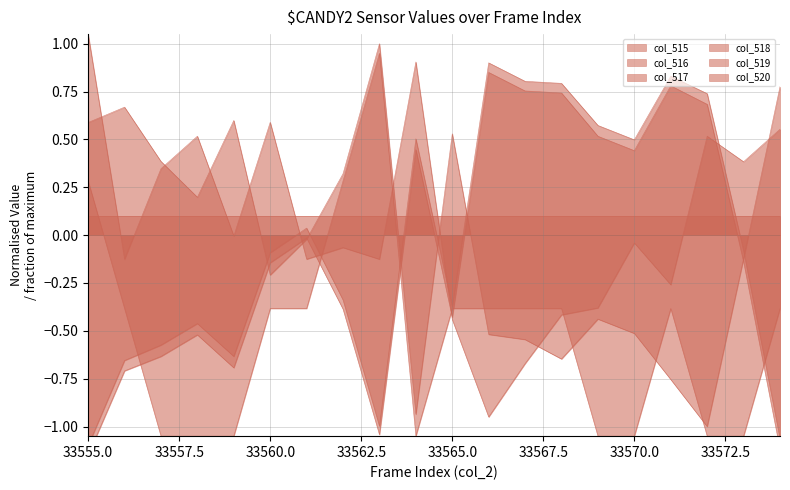

Between 33561 and 33560, which is larger?

33561